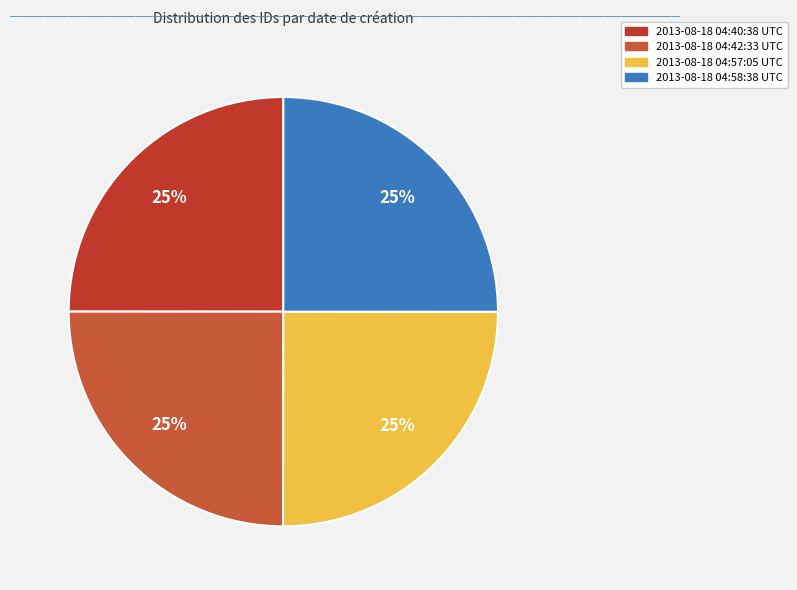

What percentage is the 2013-08-18 04:58:38 UTC slice, to the nearest percent?

25%